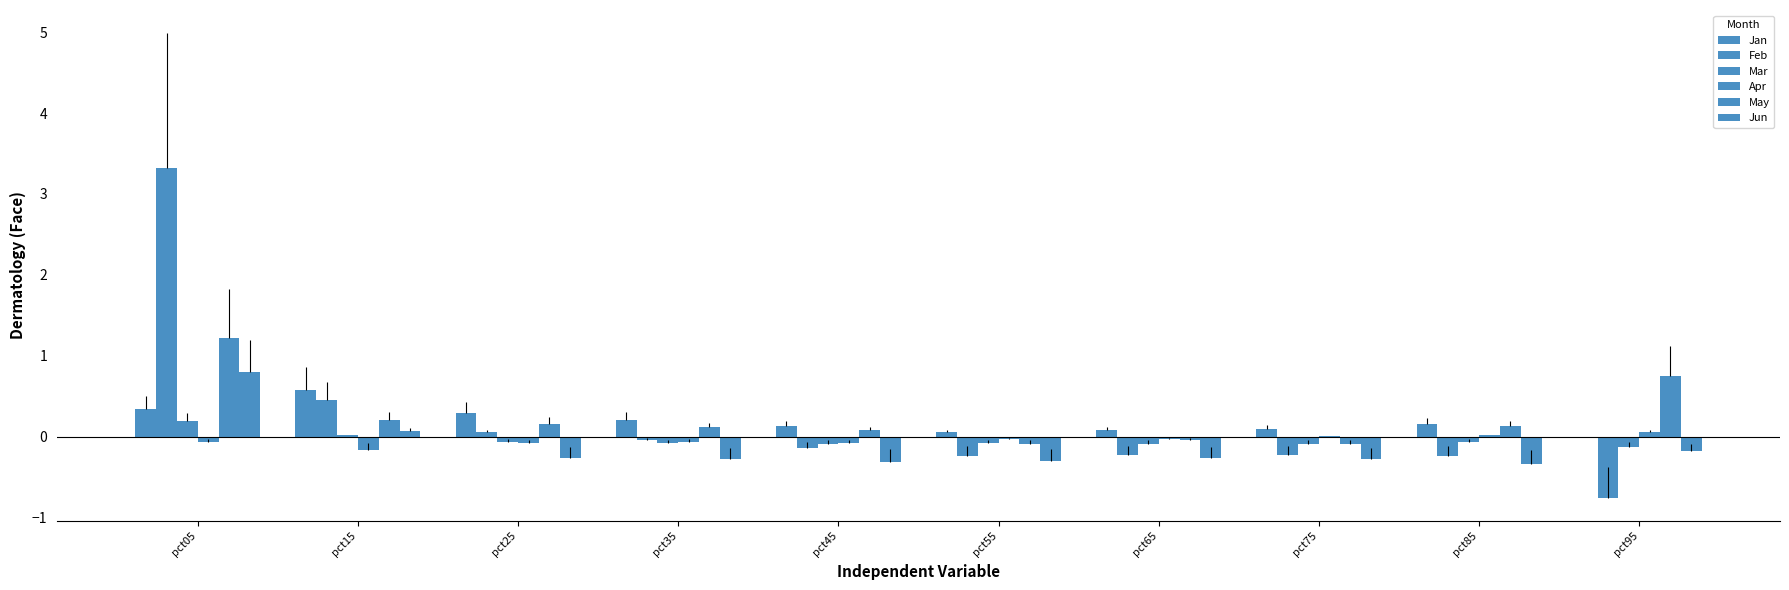

Which category has the highest value in the Apr series?

pct95